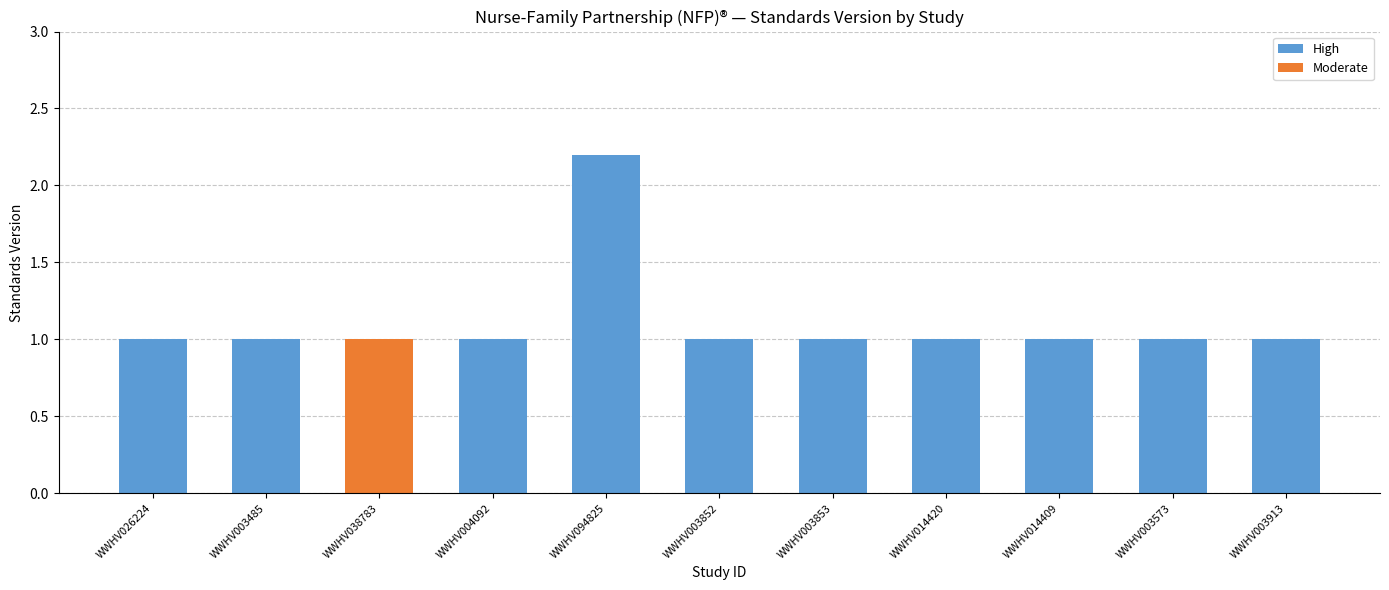

The chart shows a value of 1.6 at WWHV038783. True or false?

False